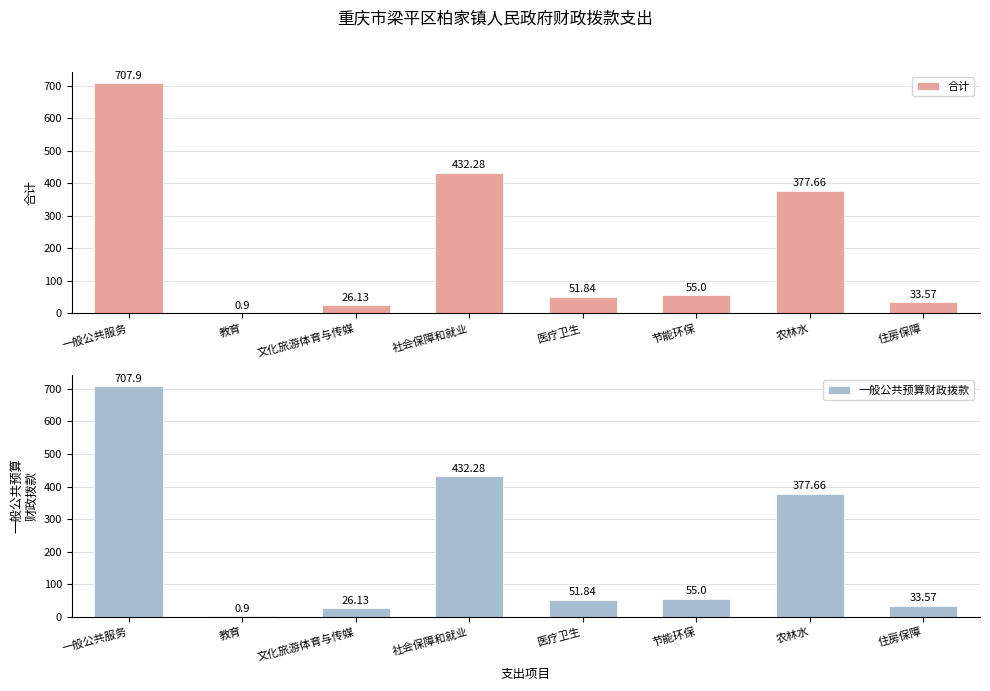

Count the number of categories in the chart.

8